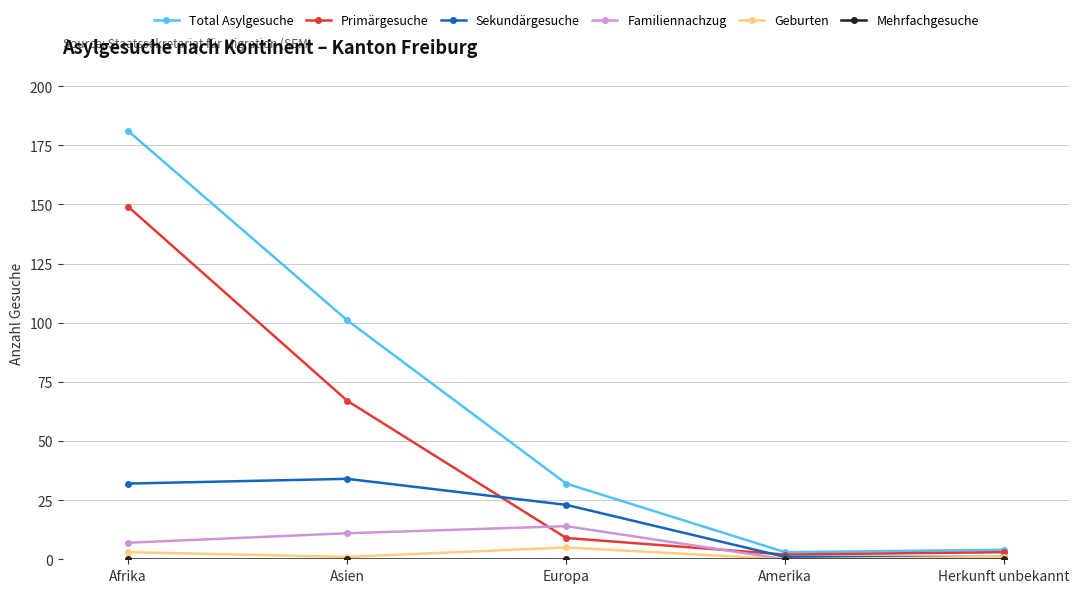

True or false: Primärgesuche has a value of 67 at Asien.

True